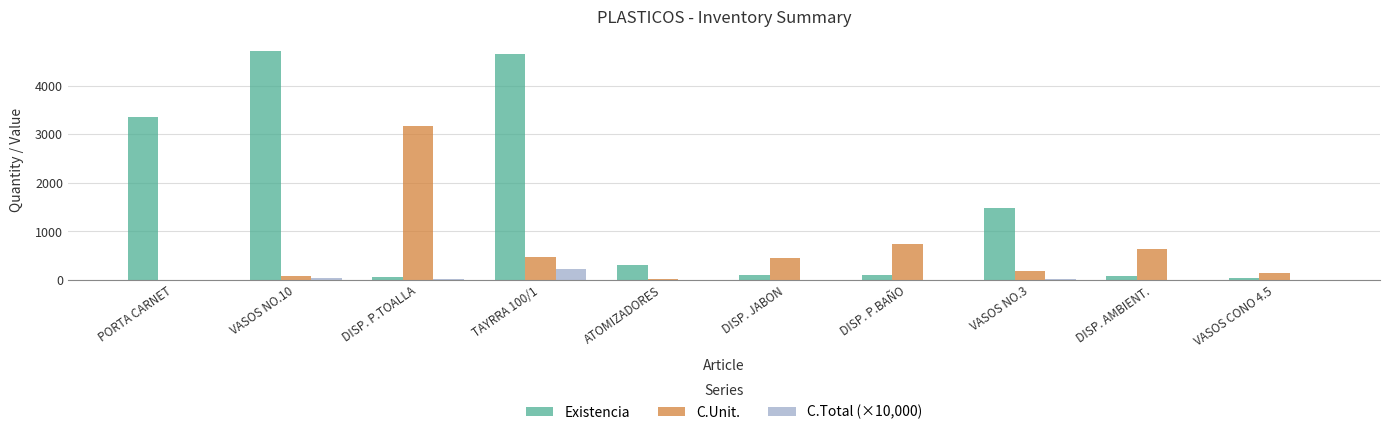

How many groups of bars are there?

10